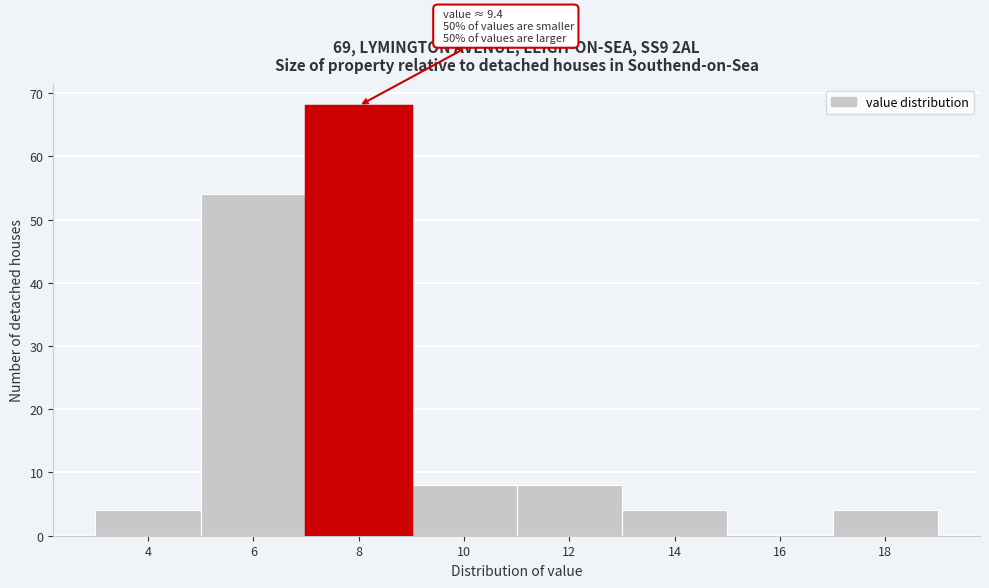

Reading left to right, list all the values displayed in this chart.

4=4	6=54	8=68	10=8	12=8	14=4	16=0	18=4